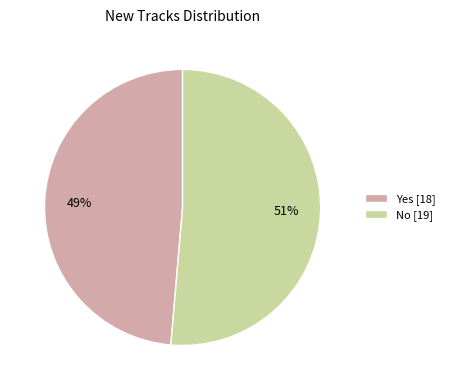

Rank the categories by value from lowest to highest.

Yes, No